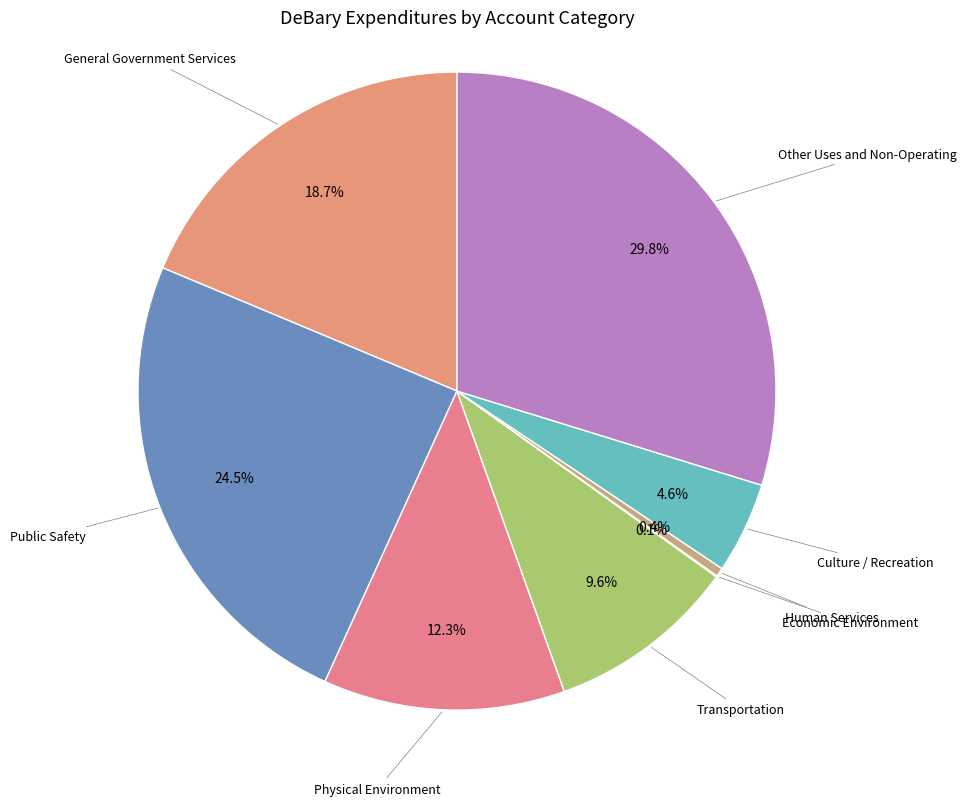

Combined, do Human Services and General Government Services account for over 50%?

No